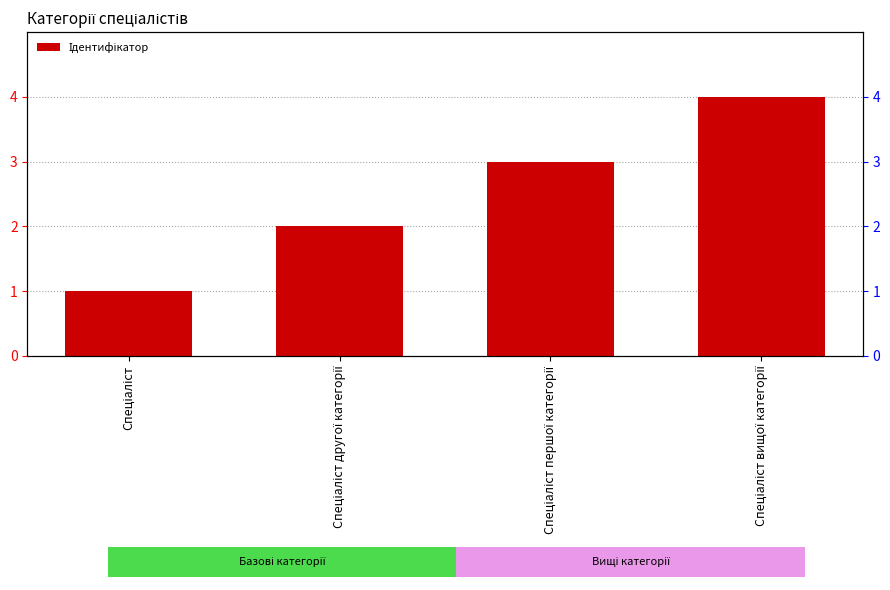

What is the change in value from Спеціаліст to Спеціаліст першої категорії?

+2